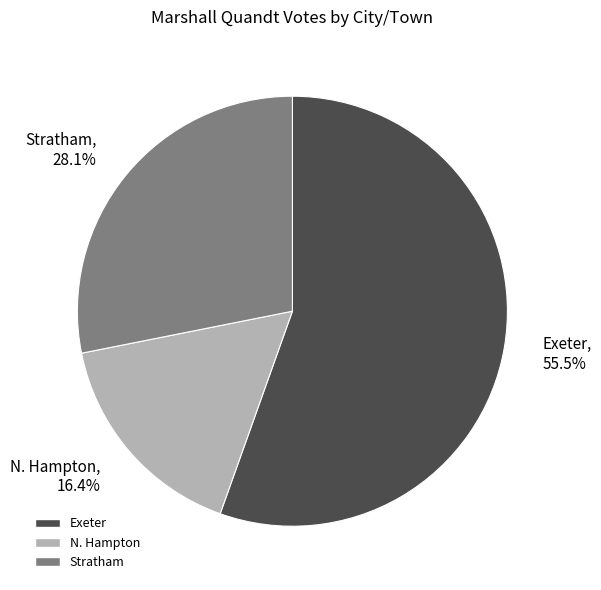

Is there a majority slice in this chart?

Yes